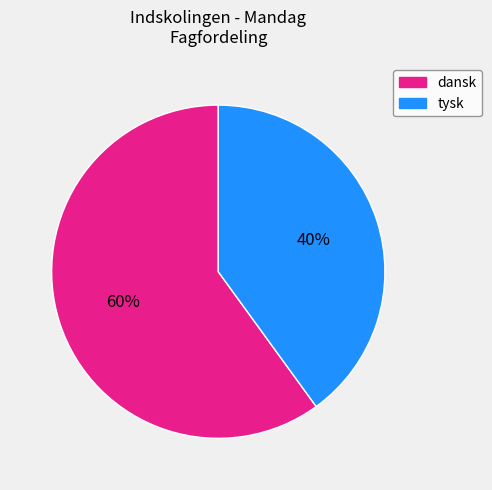

Is there a majority slice in this chart?

Yes